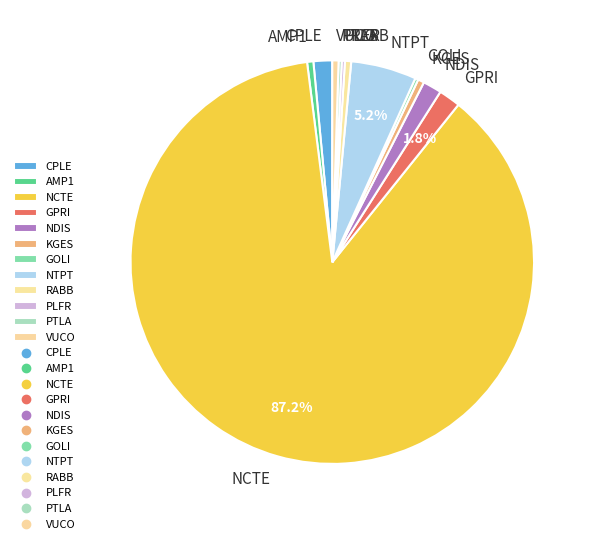

Which has a higher value, NDIS or RABB?

NDIS